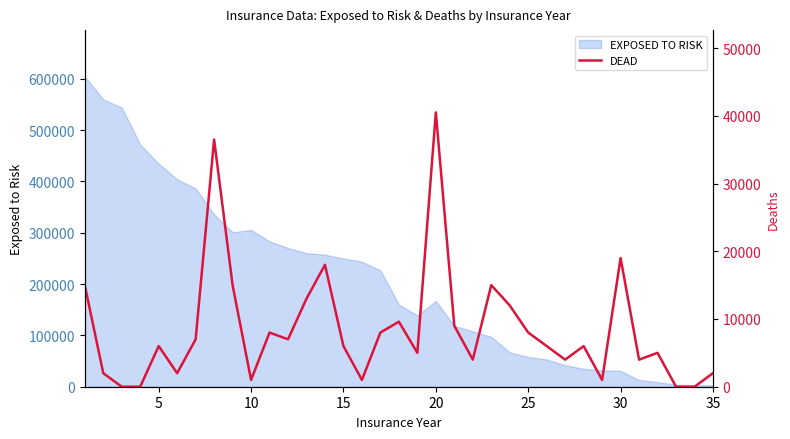

Does the chart display data point markers on the line(s)?

No